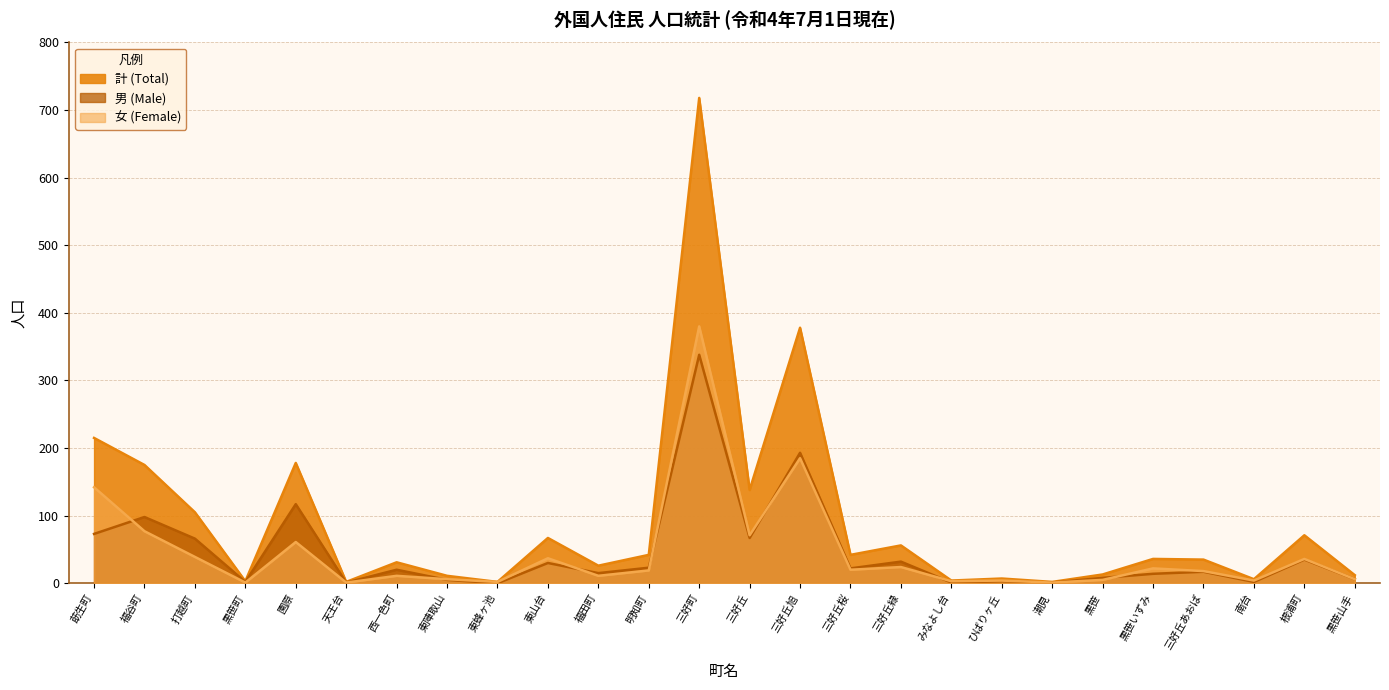

What is the label of the 9th point from the left?

東蜂ヶ池